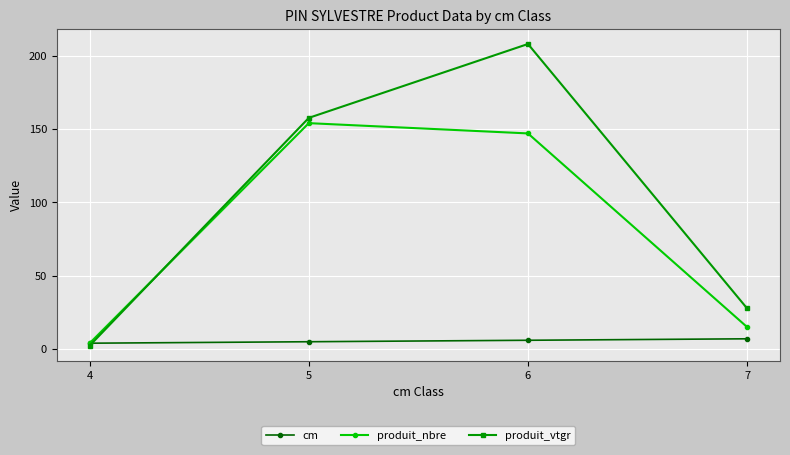

What is the value of the produit_vtgr point at the 4th from the left?

27.7